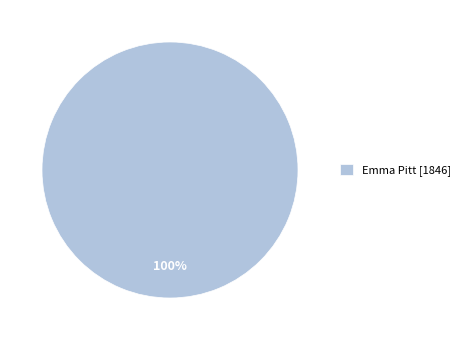

Which category accounts for the majority?

Emma Pitt [1846]